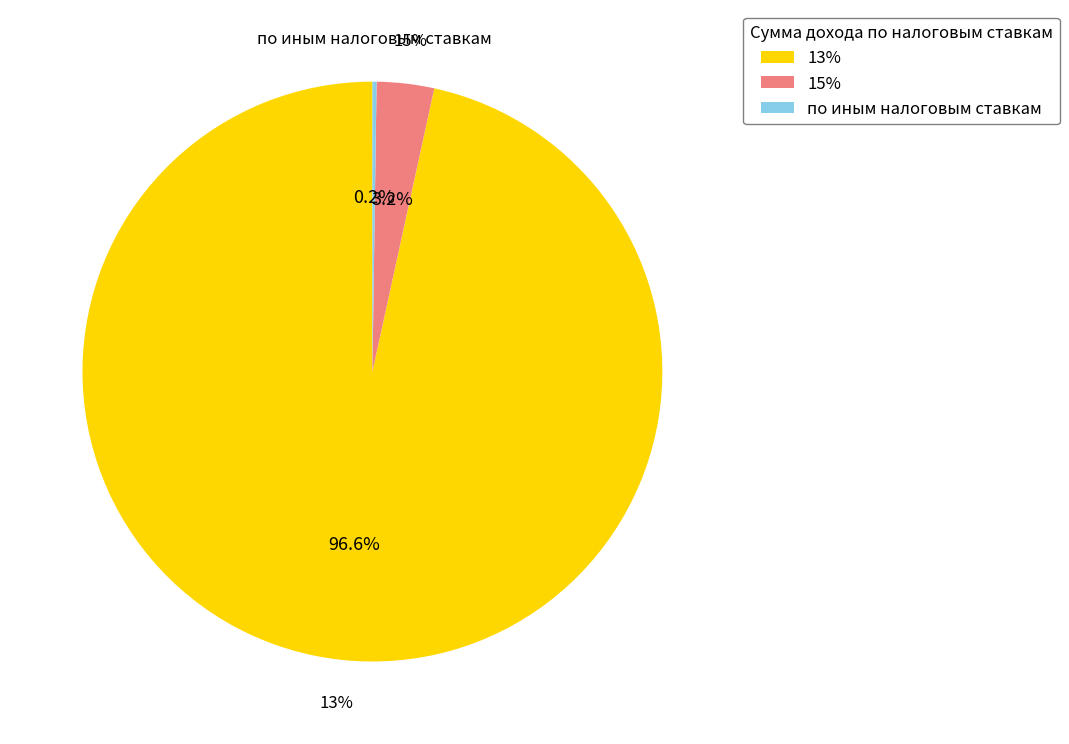

What is the change in value from 15% to по иным налоговым ставкам?

-949508707